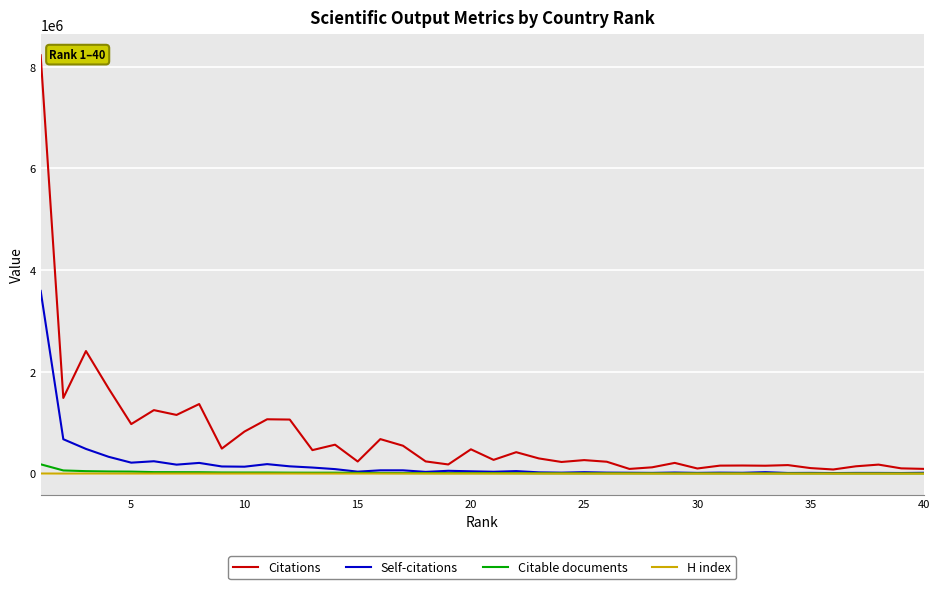

Which series has the widest spread of values?

Citations